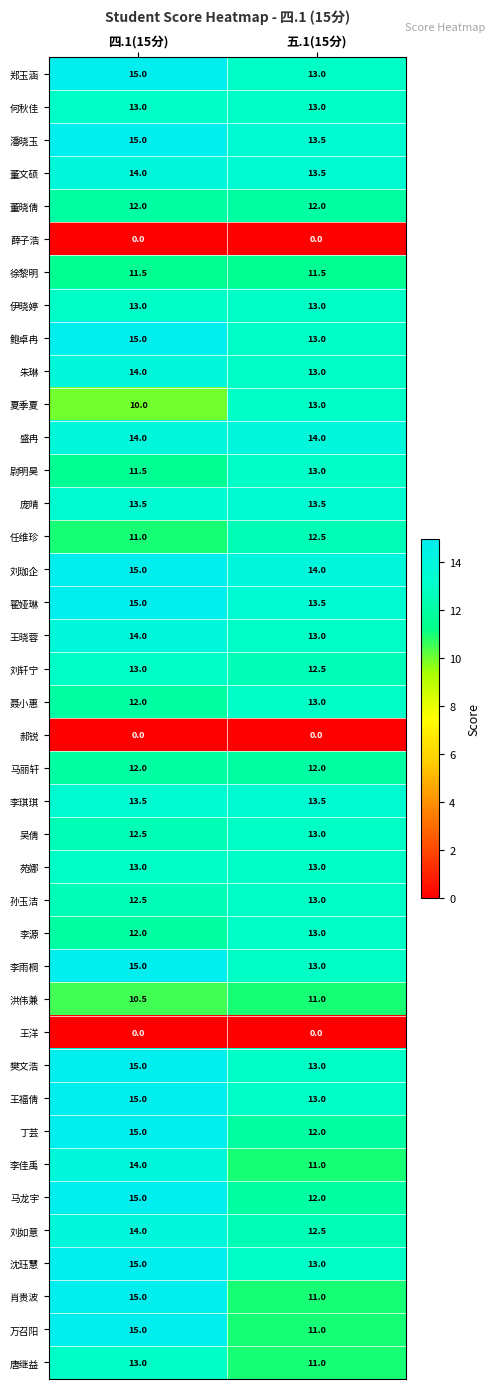

Rank the categories by 肖贵波 value from highest to lowest.

四.1(15分), 五.1(15分)